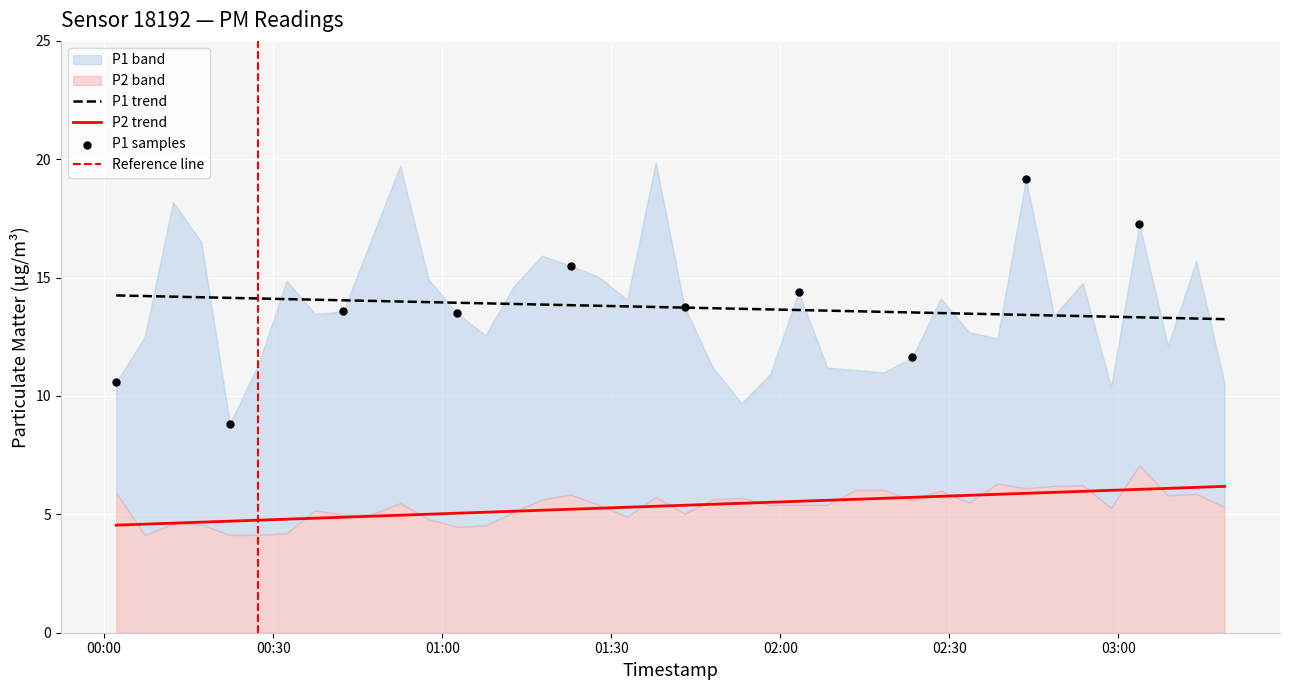

Which series contains the lowest Y value?

P2